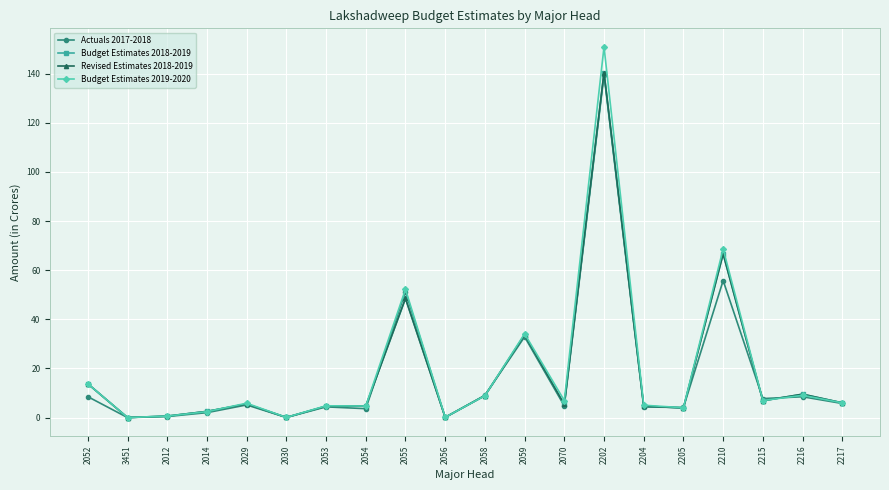

Does the chart have visible grid lines?

Yes